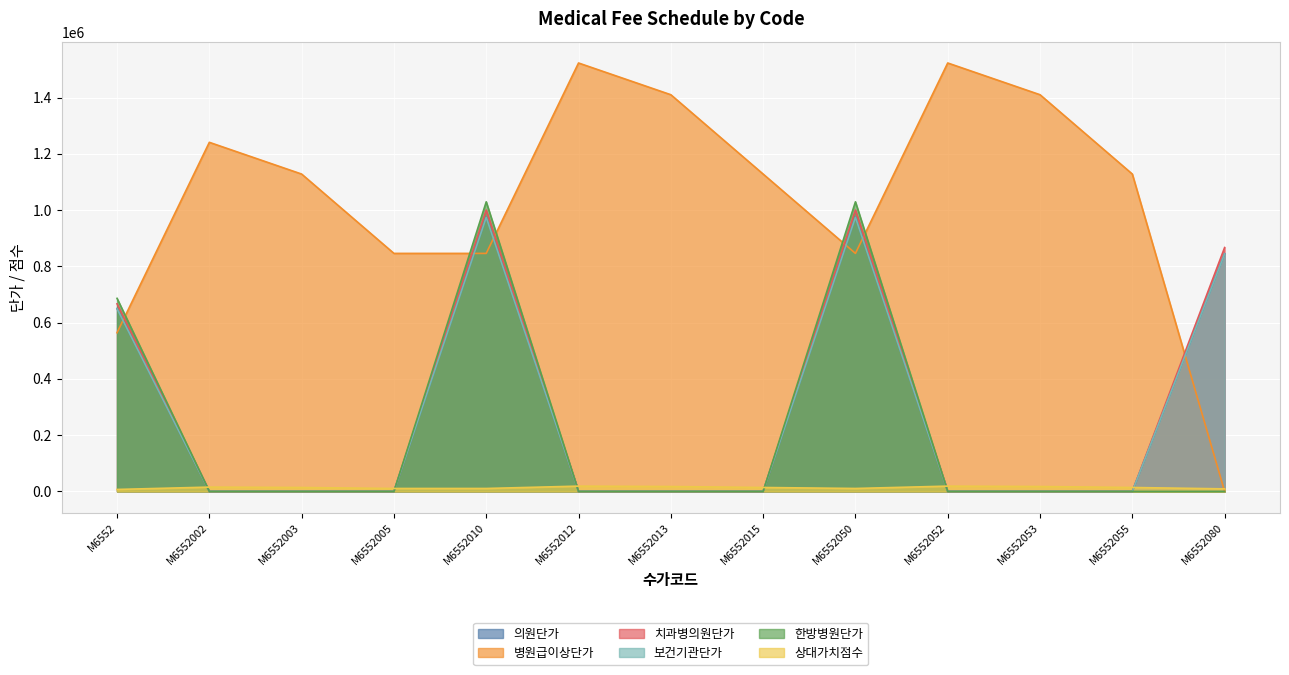

What is the difference between the maximum and minimum values in the 의원단가 series?

975110.0